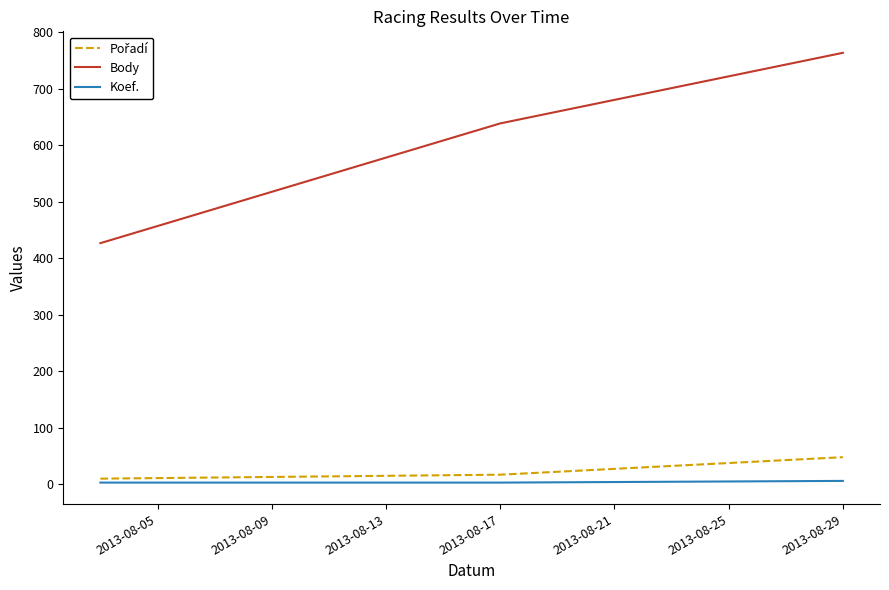

What is the maximum value for Body?

764